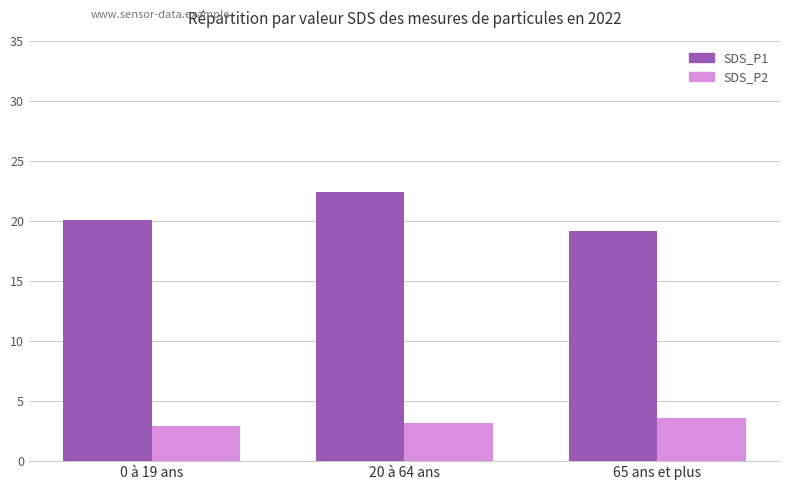

What is the greatest value displayed?

22.4